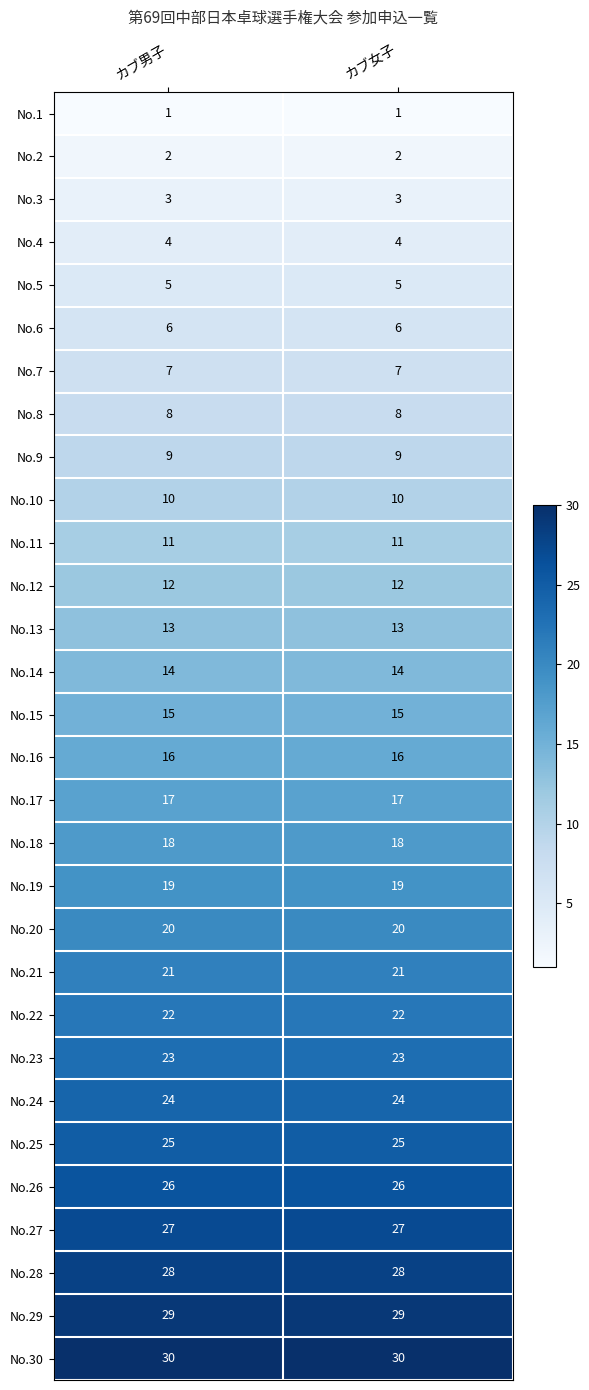

What is the smallest value displayed?

1